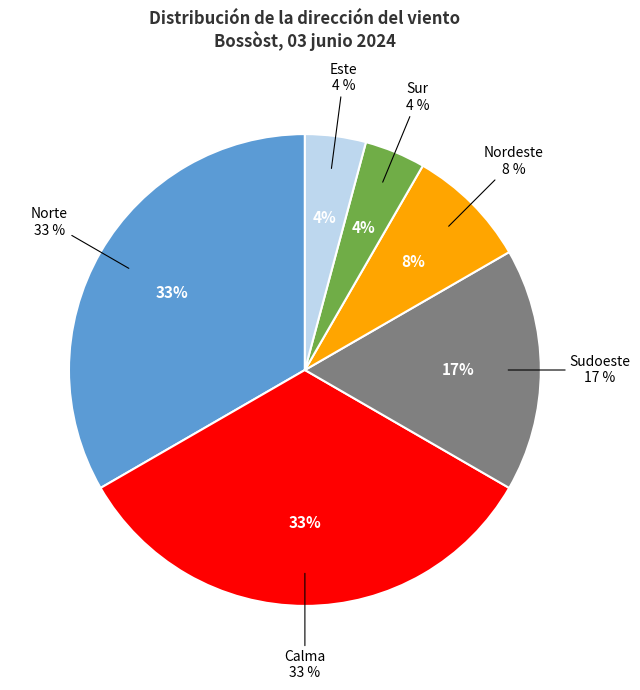

Is Norte the majority of the pie?

No